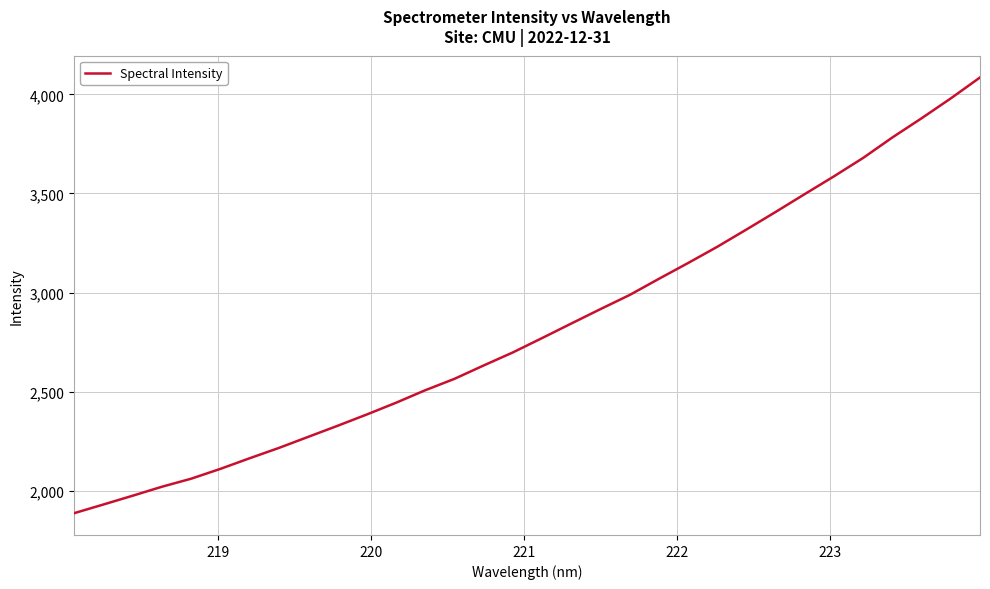

What is the smallest value displayed?

1886.6